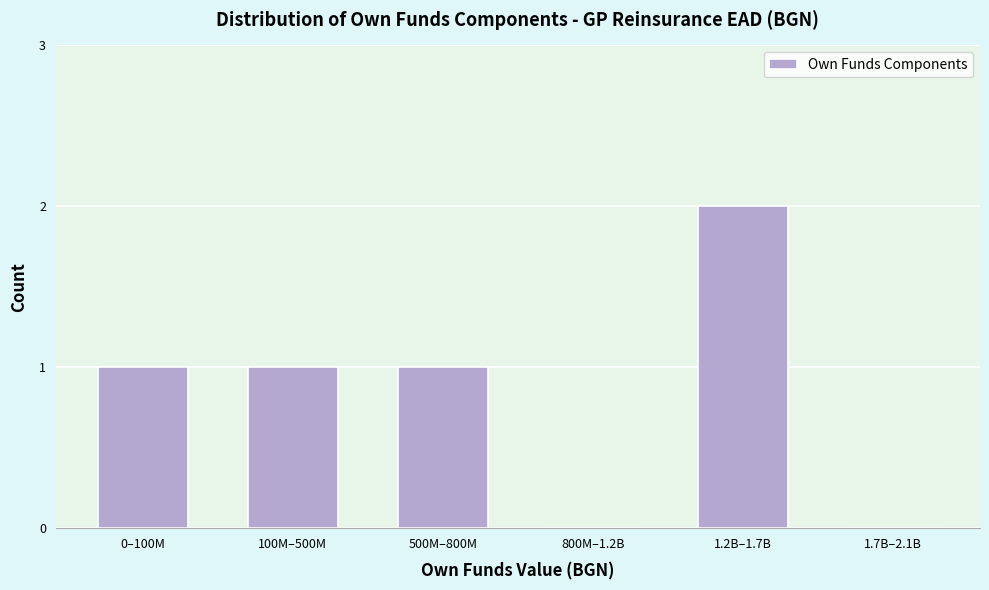

Reading left to right, what are all the values shown in this chart?

0–100M=1	100M–500M=1	500M–800M=1	800M–1.2B=0	1.2B–1.7B=2	1.7B–2.1B=0